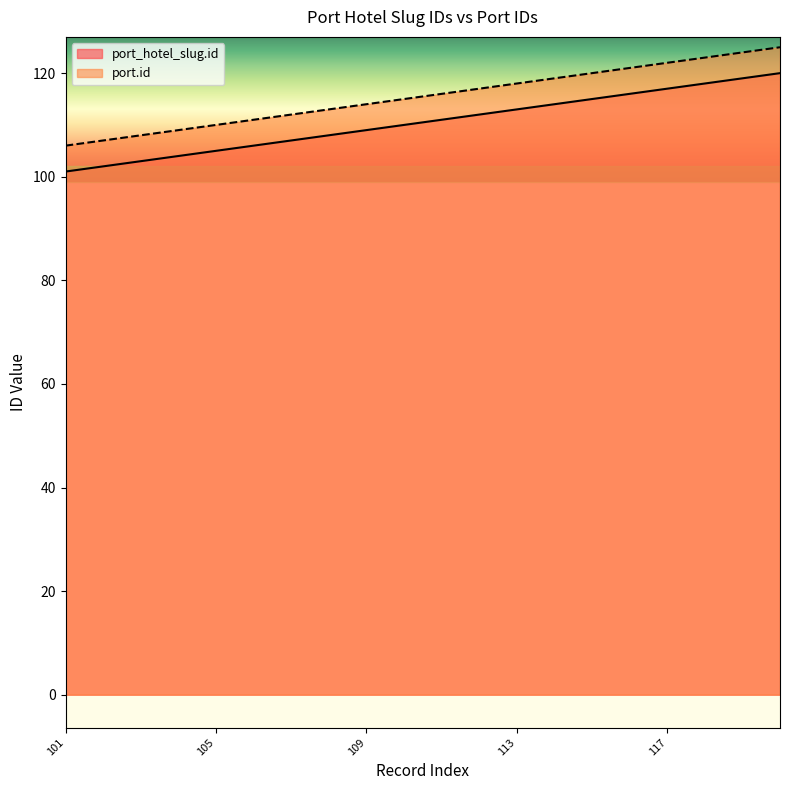

What is the approximate value of port_hotel_slug.id at 116, to the nearest 10?

120